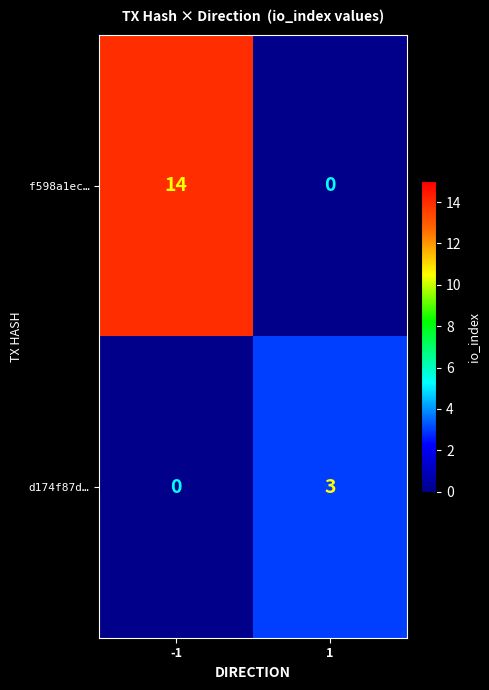

How many series are shown in this chart?

2